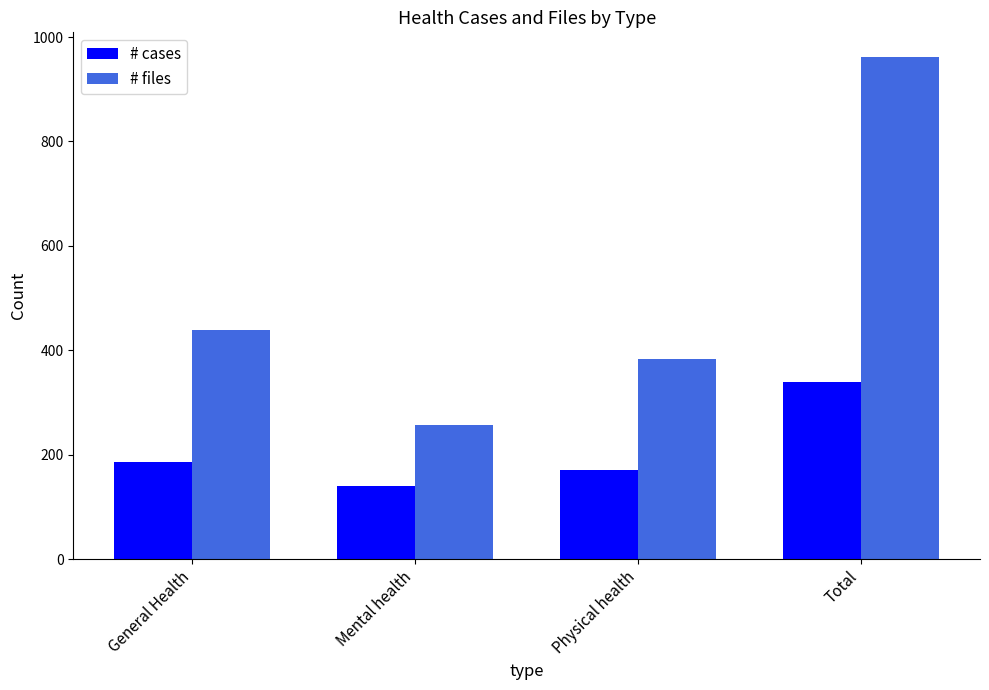

What are all the series names shown in the legend?

# cases, # files